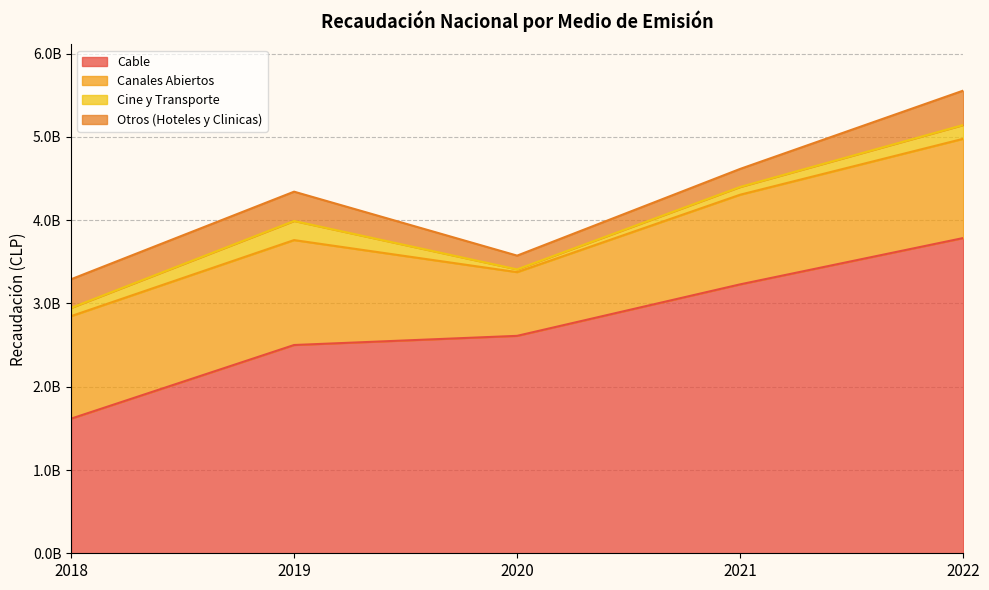

What is the maximum value shown in the chart?

3785377244